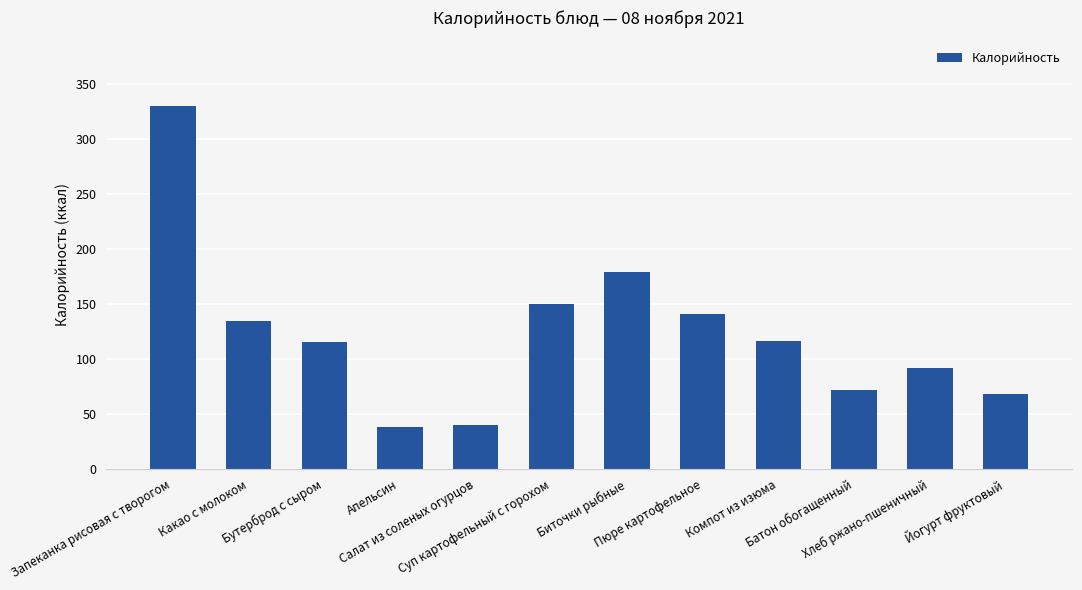

What is the greatest value displayed?

330